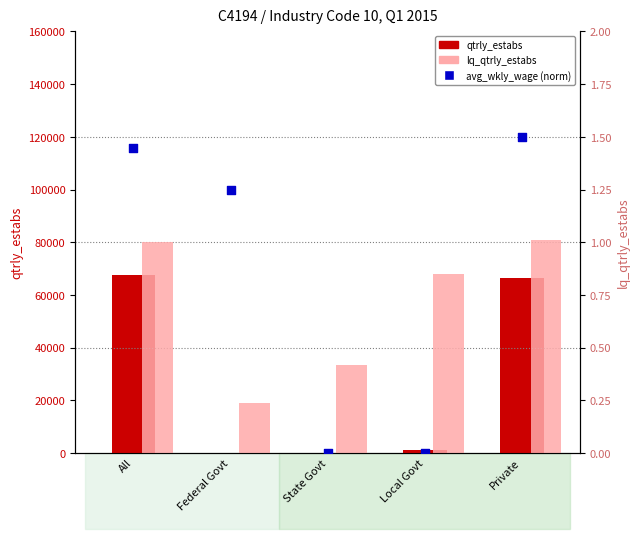

Which series has the widest spread of Y values?

qtrly_estabs